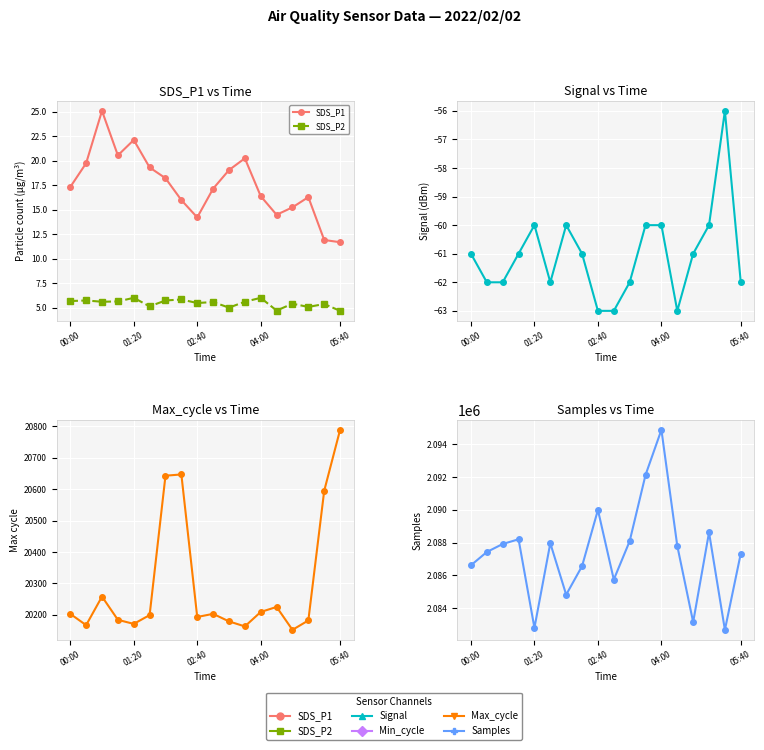

How many interior local valleys does the Max_cycle series have?

5